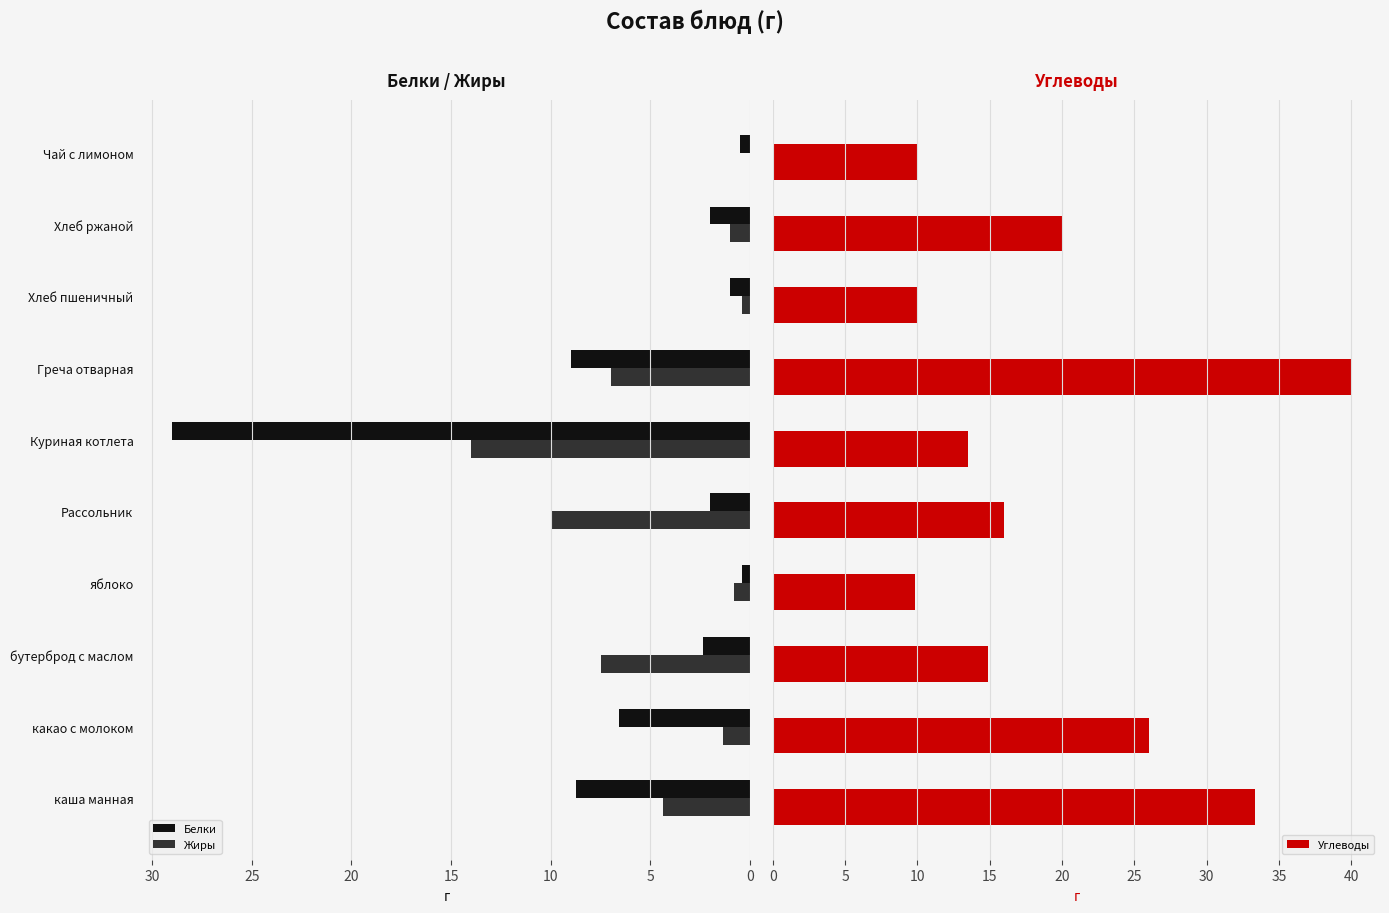

Is it true that Белки equals 9.0 at Греча отварная?

True